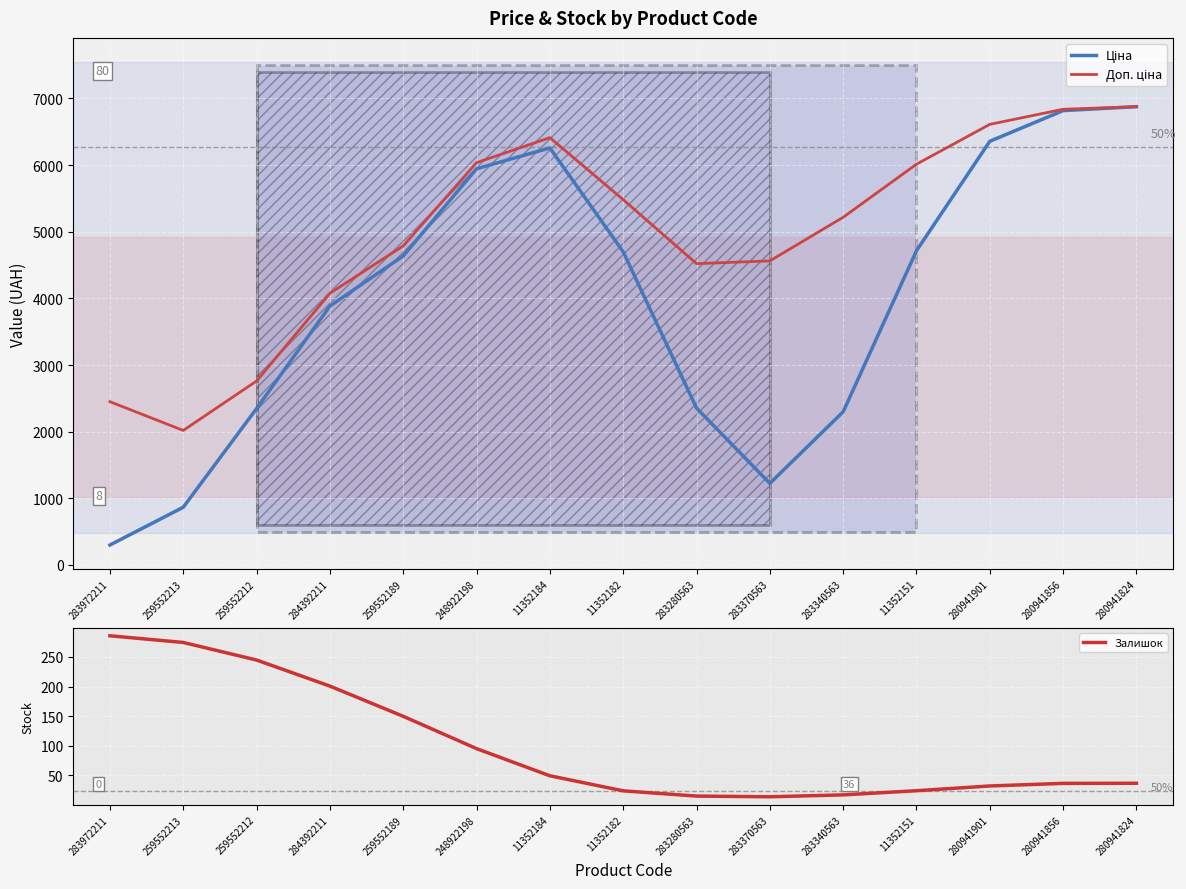

How many data points in Залишок are less than 36?

6